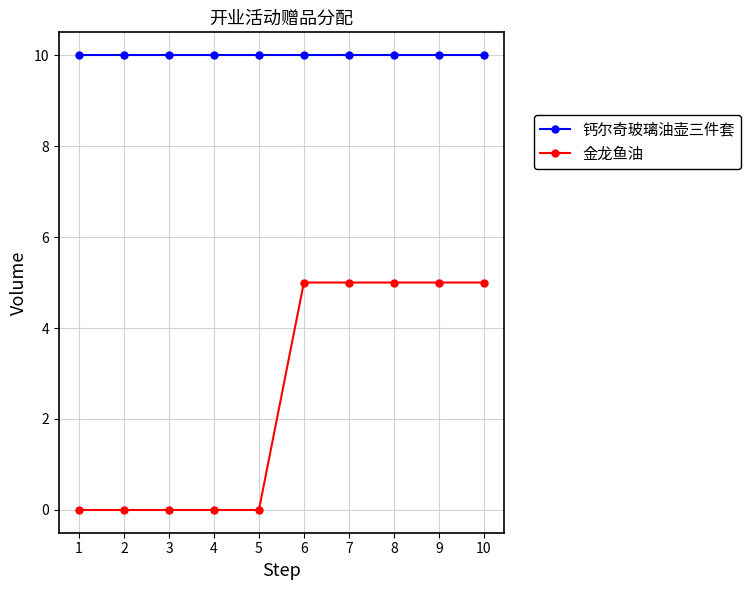

What are all the series names shown in the legend?

钙尔奇玻璃油壶三件套, 金龙鱼油